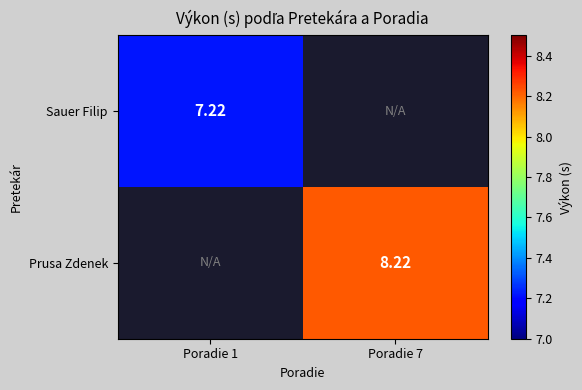

What is the highest value of the Sauer Filip series?

7.2